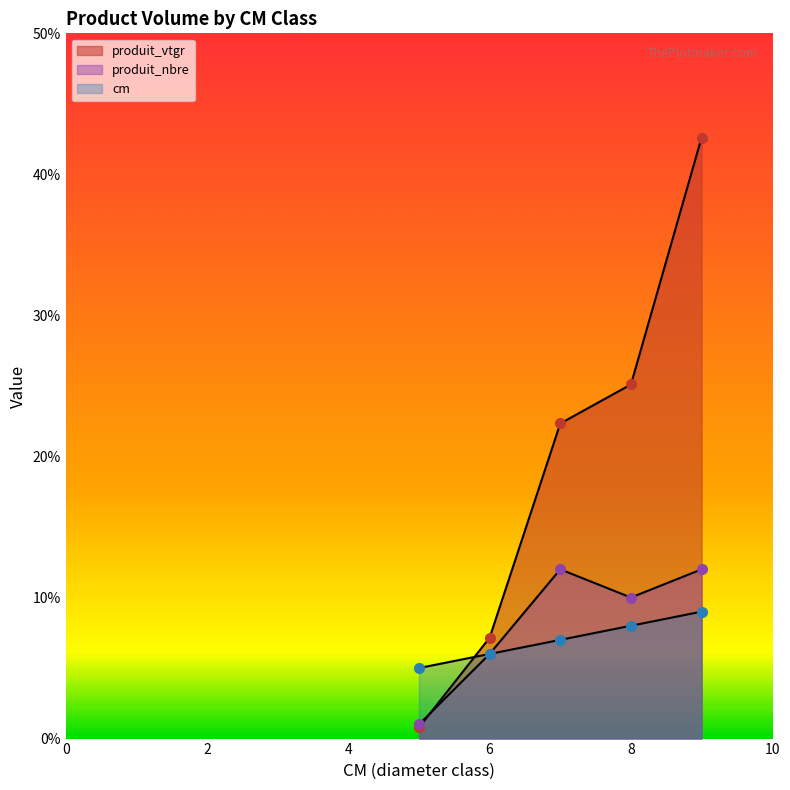

True or false: cm has a value of 9.0 at 9.

True